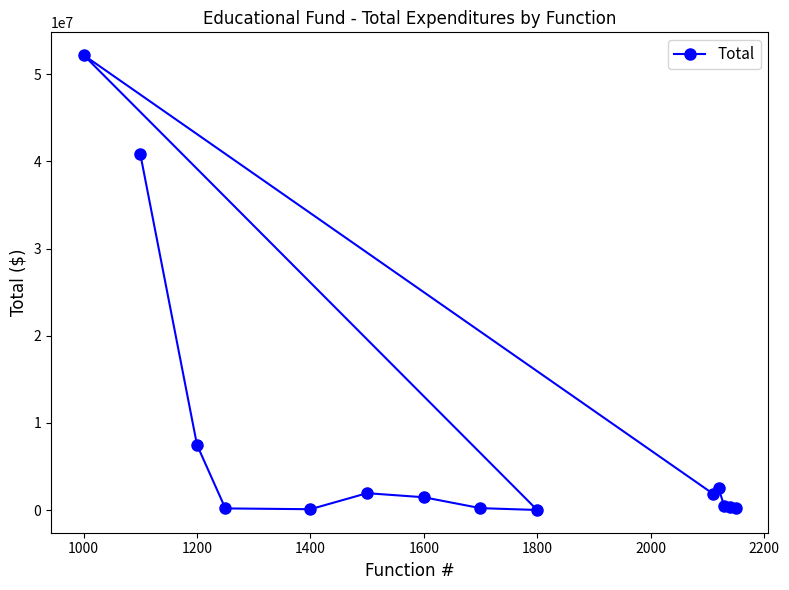

What is the greatest value displayed?

52194400